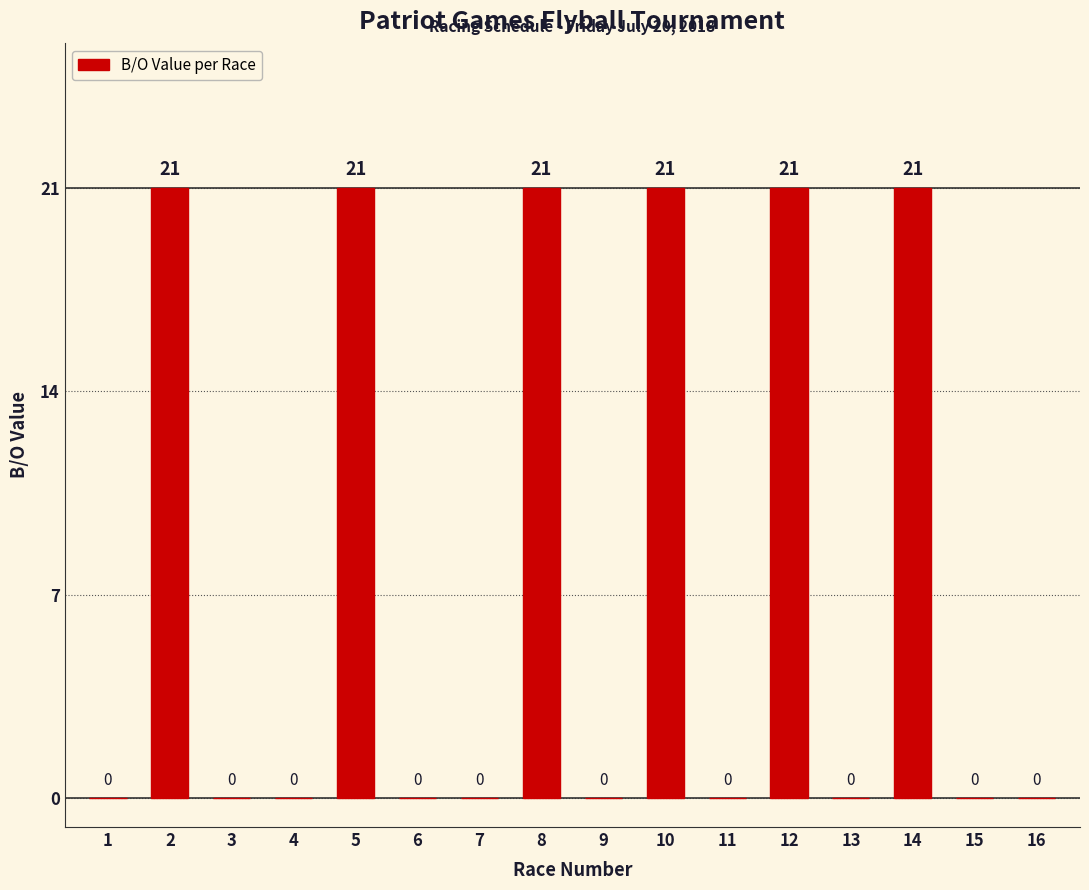

True or false: the data shows 0 at 4.

True